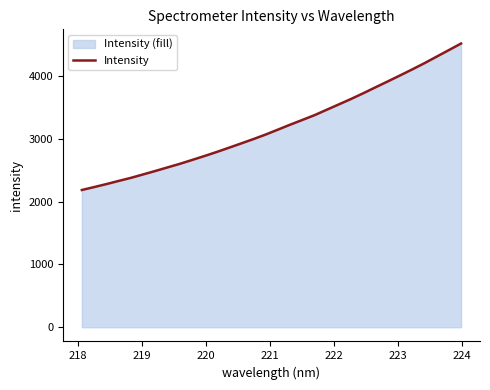

What is the maximum value shown in the chart?

4518.5